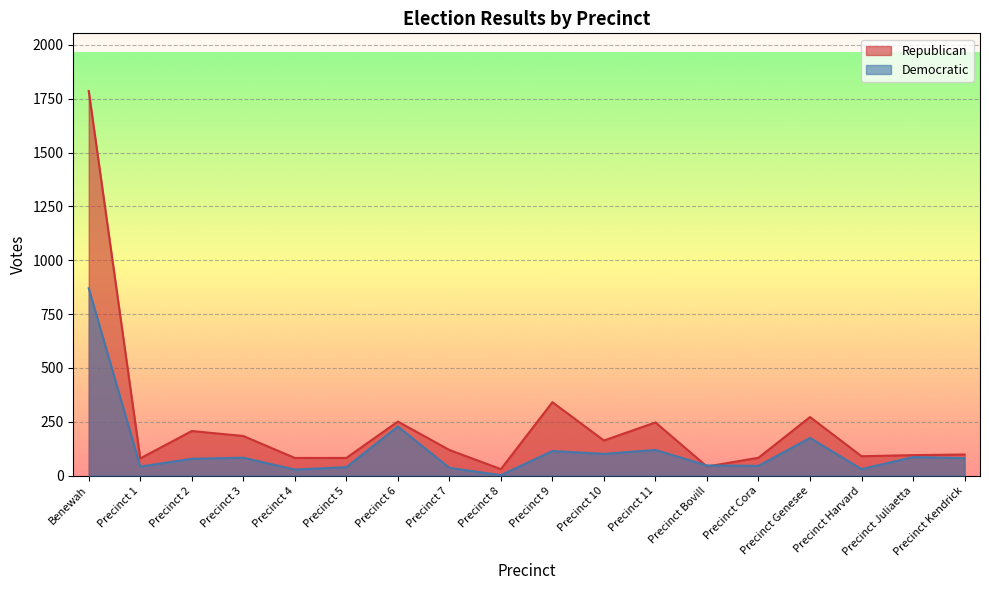

Rank the series by their maximum value, from lowest to highest.

Democratic, Republican